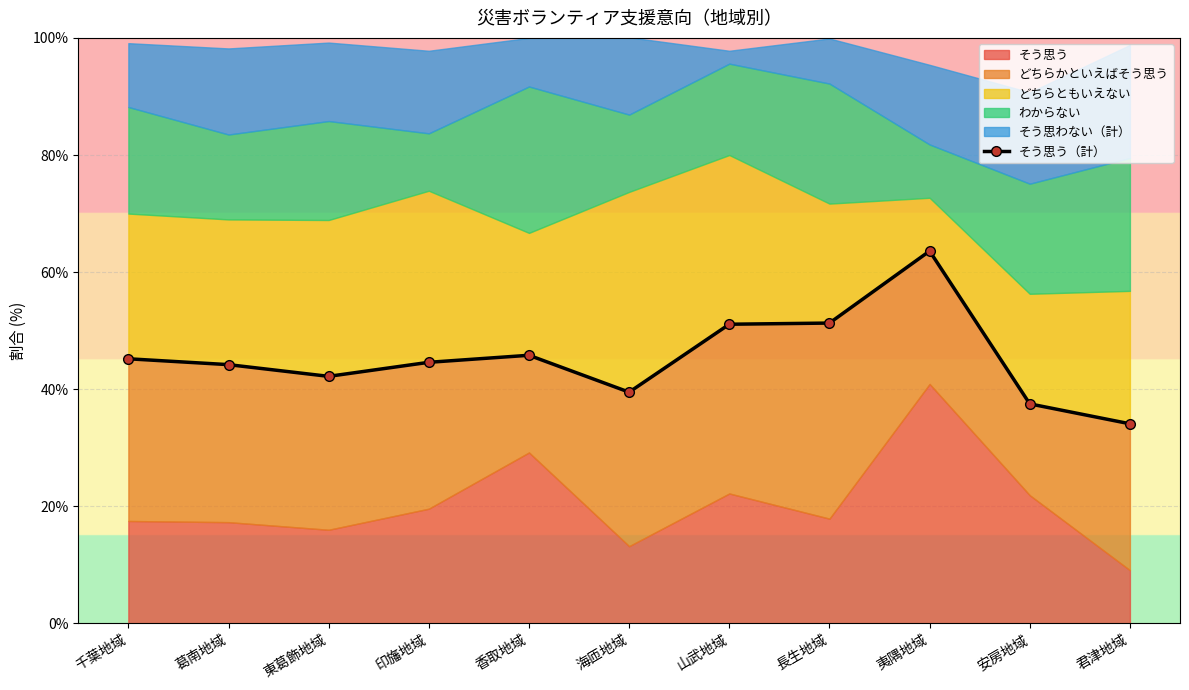

Does the chart display data point markers on the line(s)?

Yes